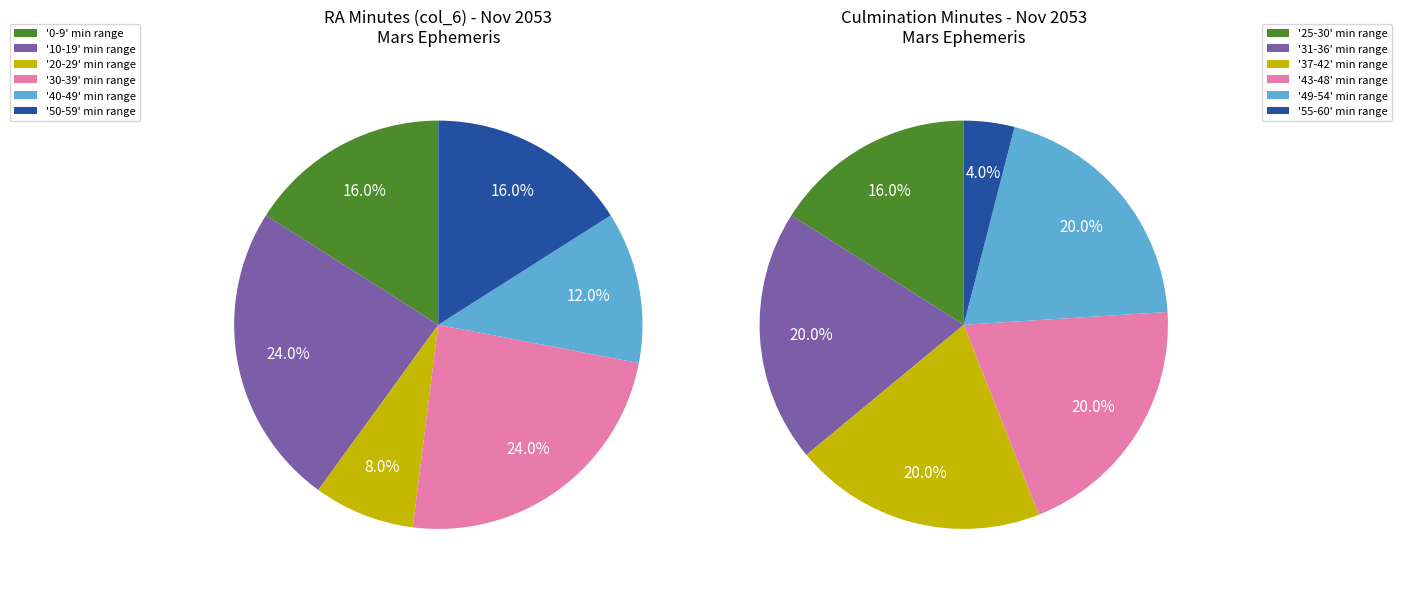

Is there a majority slice in this chart?

No